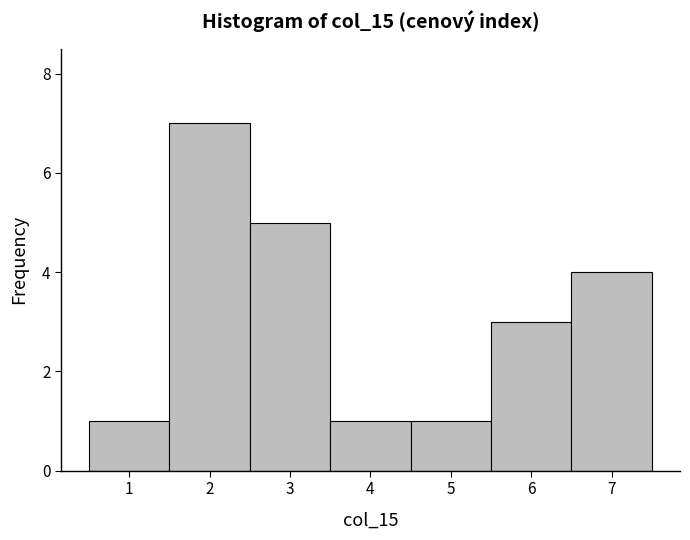

How tall is the bar that spans 3.5 to 4.5 on the x-axis? The values are not printed on the chart, so give them approximately, as read against the axis.

1